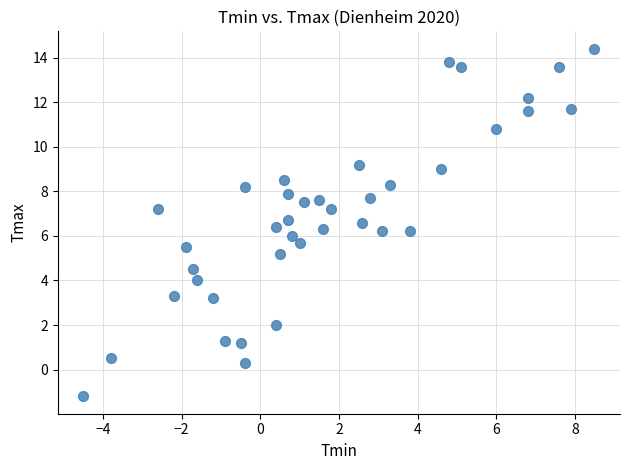

What is the range of X values (max minus min)?

13.0